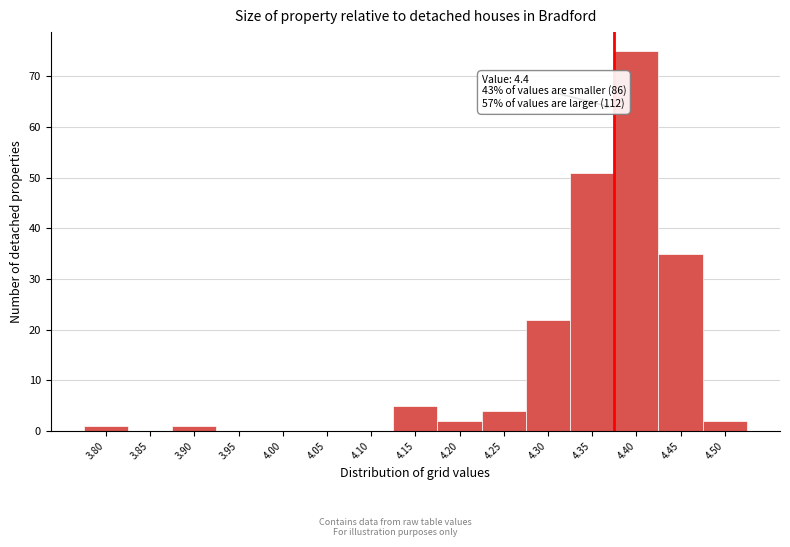

Reading left to right, list all the values displayed in this chart.

3.80=1	3.85=0	3.90=1	3.95=0	4.00=0	4.05=0	4.10=0	4.15=5	4.20=2	4.25=4	4.30=22	4.35=51	4.40=75	4.45=35	4.50=2